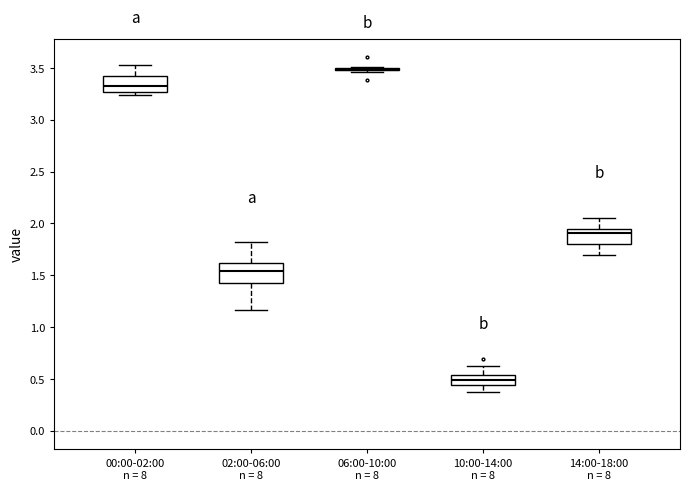

Reading left to right, read every box against the y-axis: the position of its median line, the range the box covers, and the ends of its whiskers. The values are not printed on the chart, so give them approximately, as read against the axis.

00:00-02:00 n = 8: median 3.35, box 3.25 to 3.40, whiskers 3.25 (just below the box's lower edge) to 3.50
02:00-06:00 n = 8: median 1.55, box 1.40 to 1.60, whiskers 1.15 to 1.80
06:00-10:00 n = 8: box collapsed to a line at 3.50, whiskers 3.45 to 3.50
10:00-14:00 n = 8: median 0.50, box 0.45 to 0.55, whiskers 0.35 to 0.65
14:00-18:00 n = 8: median 1.90, box 1.80 to 1.95, whiskers 1.70 to 2.05